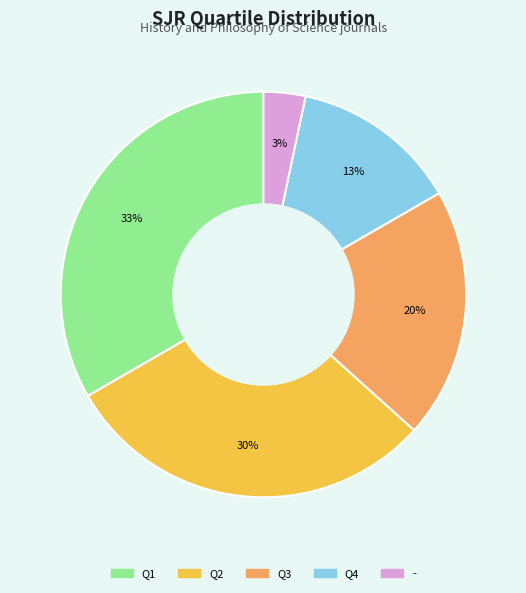

True or false: Q1 accounts for 33% of the total.

True